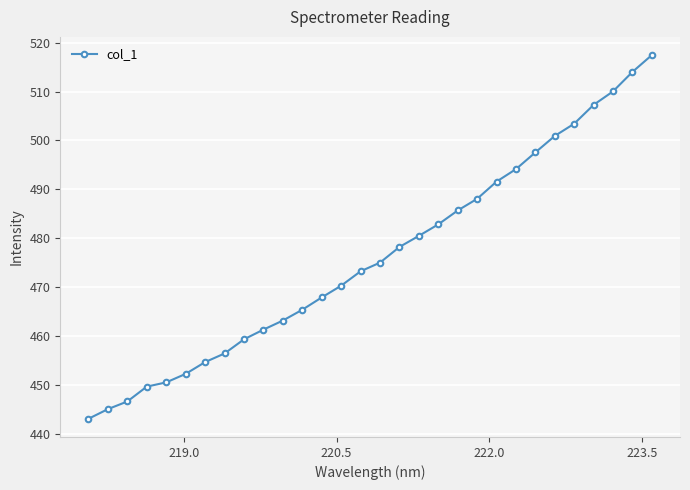

How many distinct data groups are displayed?

1